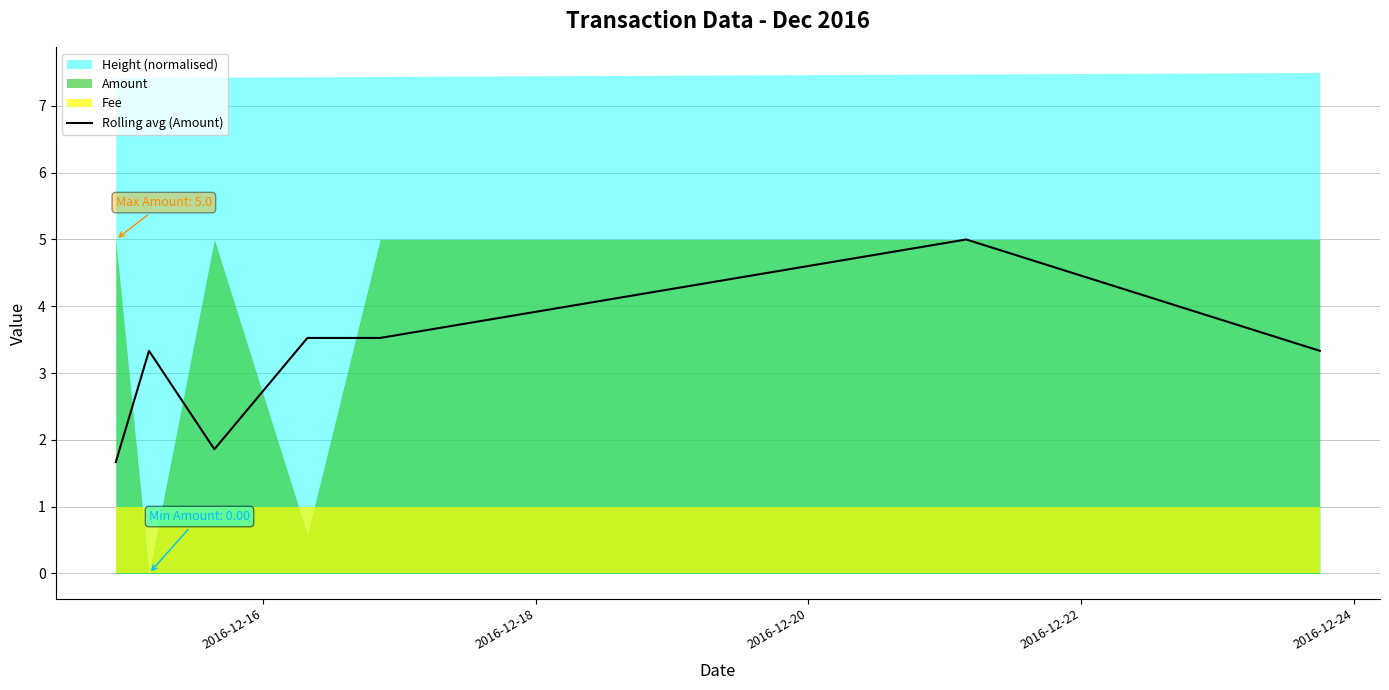

What is the value of the 1st point from the left?

1.7